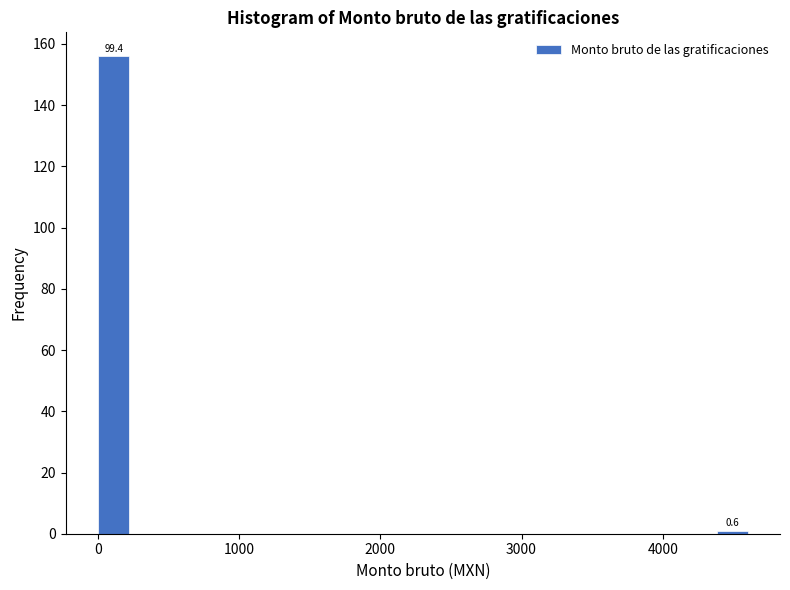

Read against the x-axis, roughly where is the centre of the tallest bar?

100